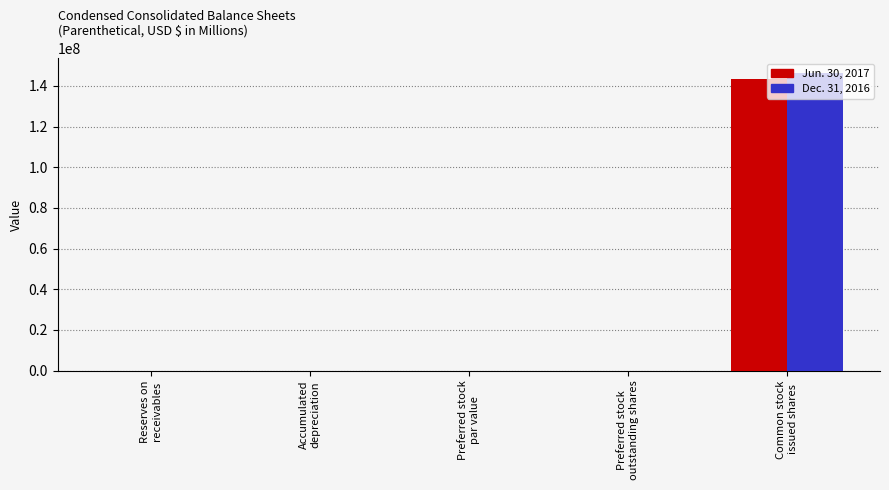

Are the bars horizontal?

No